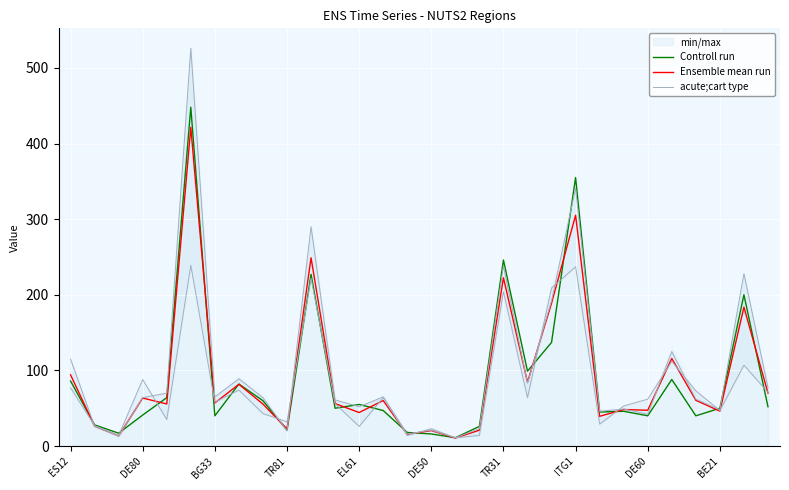

Reading left to right, what are all the values shown in this chart?

Controll run: 86.0	28.0	17.0	41.0	64.0	448.0	40.0	82.0	60.0	21.0	227.0	50.0	55.0	47.0	18.0	16.0	11.0	26.0	246.0	99.0	137.0	355.0	45.0	46.0	40.0	88.0	40.0	50.0	200.0	52.0
Ensemble mean run: 94.2	26.3	13.5	63.5	55.7	421.3	57.0	81.7	55.5	22.7	249.0	56.2	44.3	60.2	15.5	20.5	10.7	21.0	222.5	84.5	188.8	305.2	39.3	48.3	47.3	115.8	60.5	46.2	183.7	70.0
acute;cart type: 77.0	27.0	14.0	88.0	35.0	239.0	58.0	74.0	43.0	32.0	222.0	56.0	26.0	64.0	14.0	23.0	11.0	14.0	204.0	64.0	209.0	237.0	29.0	53.0	62.0	112.0	73.0	47.0	107.0	71.0